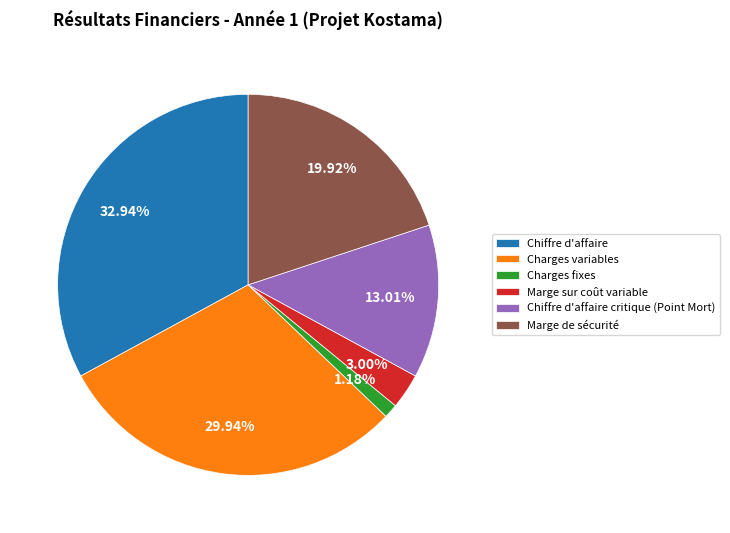

Which has a higher value, Charges variables or Chiffre d'affaire?

Chiffre d'affaire